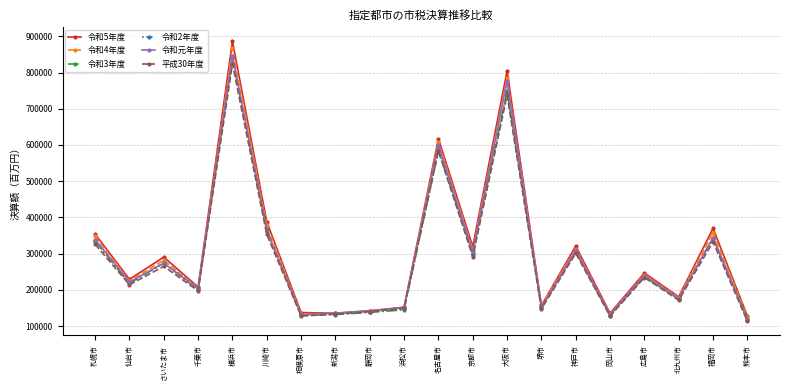

What is the difference between the maximum and minimum values in the 令和4年度 series?

741782